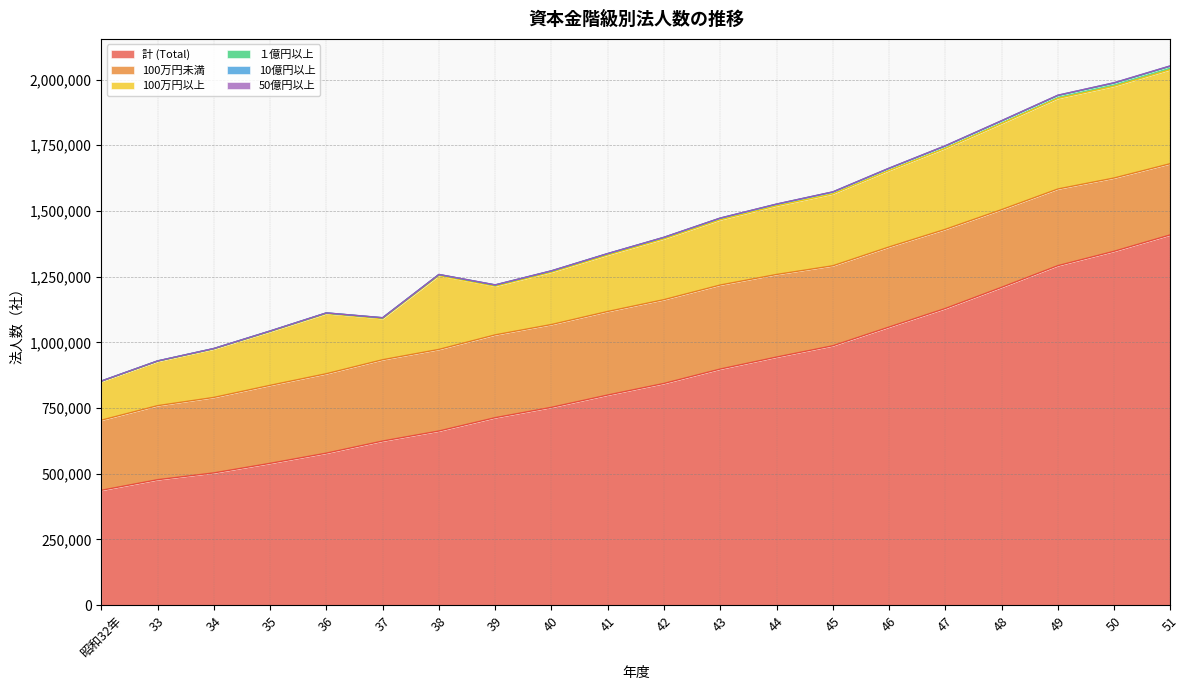

Does the chart display data point markers on the line(s)?

No